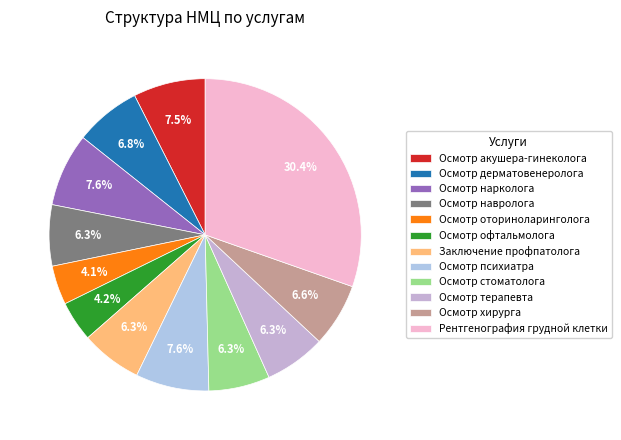

Do Рентгенография грудной клетки and Осмотр оториноларинголога together represent more than half of the pie?

No